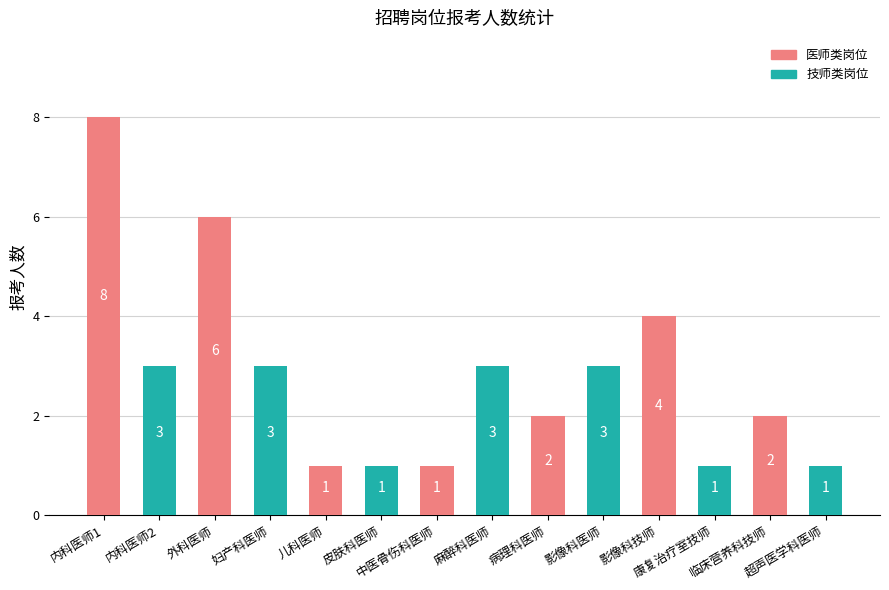

List the series in order of their overall mean, highest first.

医师类岗位, 技师类岗位